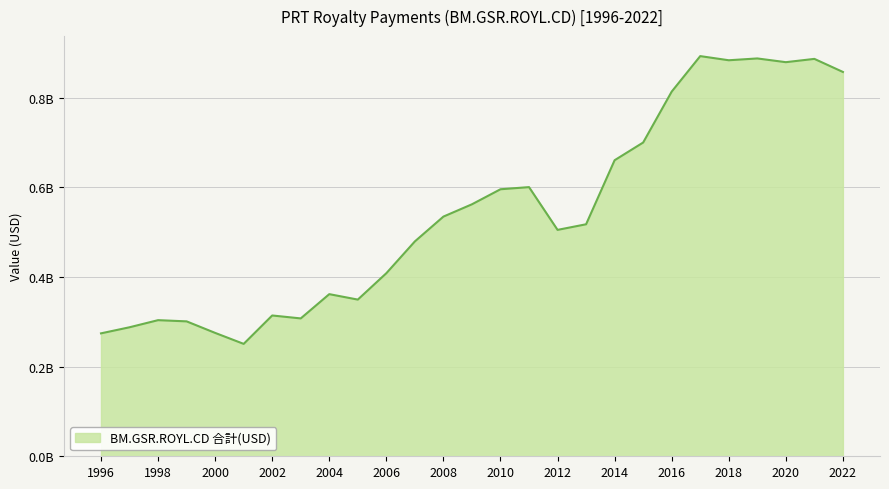

Is this an area chart (filled region under the line)?

Yes